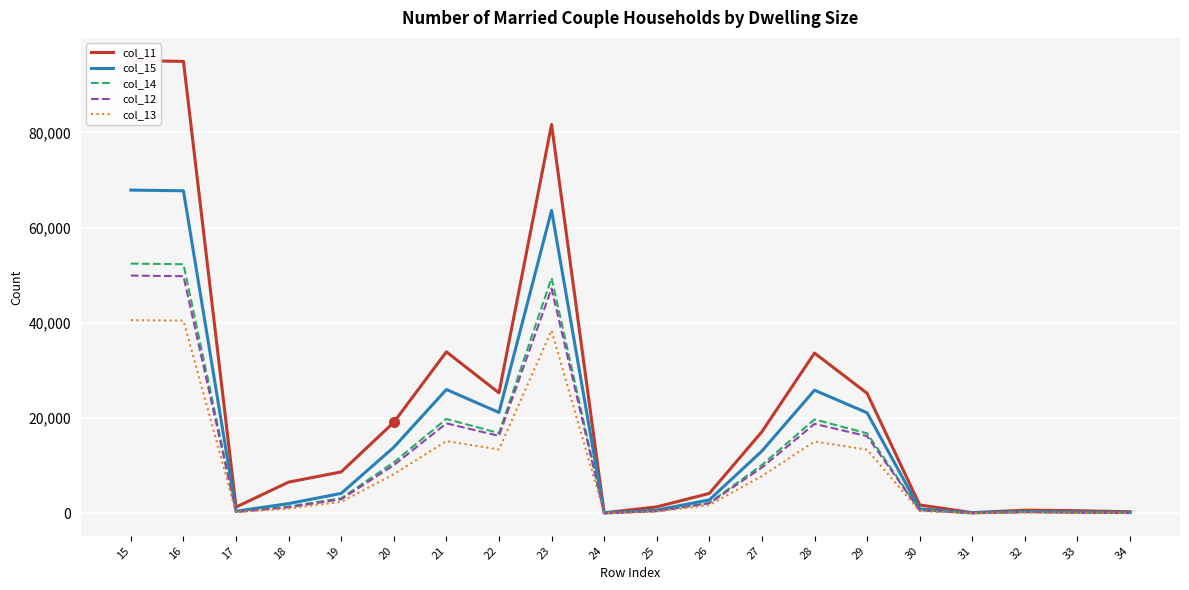

Reading left to right, transcribe all the data shown in this chart.

col_11: 95097	94913	1315	6560	8701	19116	33920	25299	81666	107	1359	4185	17142	33659	25214	1757	149	662	554	329
col_15: 67886	67741	445	2044	4191	13870	26004	21186	63633	61	679	2829	13084	25860	21120	936	94	382	268	163
col_14: 52449	52316	333	1432	3166	10705	19825	16854	49426	46	497	2212	10153	19720	16798	678	80	278	182	118
col_12: 49933	49805	288	1270	2967	10117	18897	16265	47215	43	446	2101	9622	18794	16209	615	70	257	164	104
col_13: 40584	40466	227	1007	2418	8230	15171	13412	38408	34	362	1732	7824	15085	13371	477	55	200	127	82